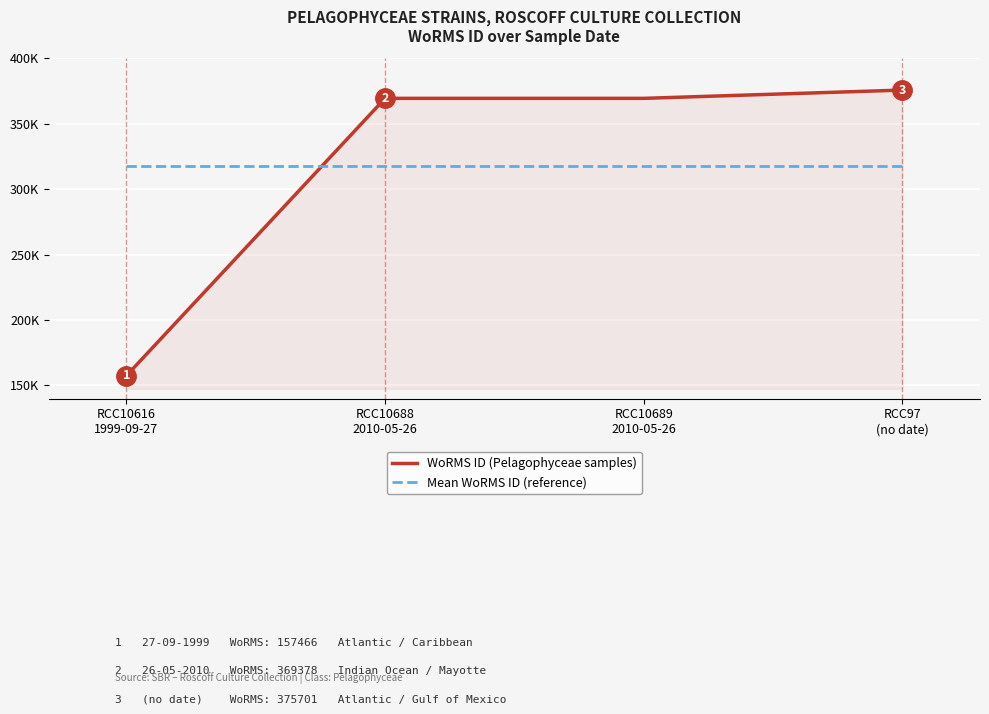

True or false: WoRMS ID (Pelagophyceae samples) has a value of 375701.0 at RCC97
(no date).

True